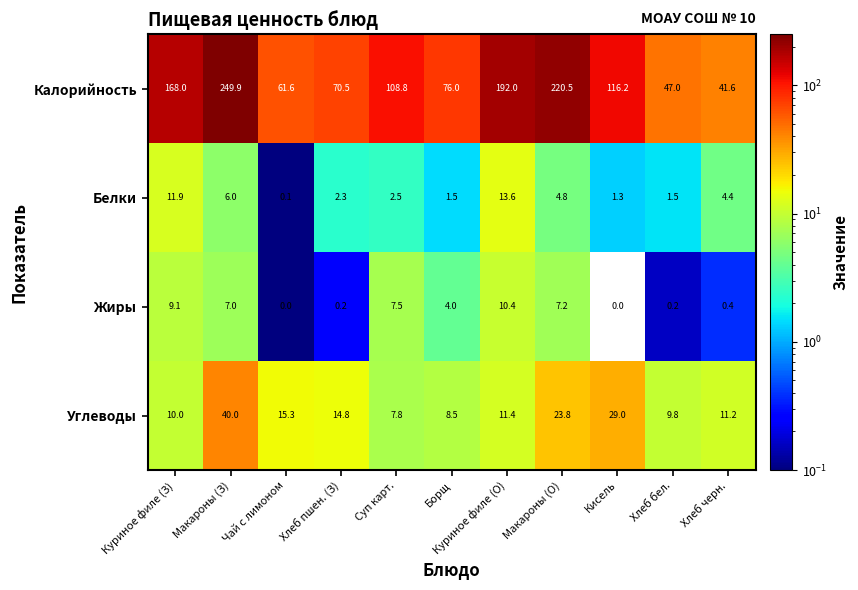

What is the difference between the maximum and minimum values in the Белки series?

13.5